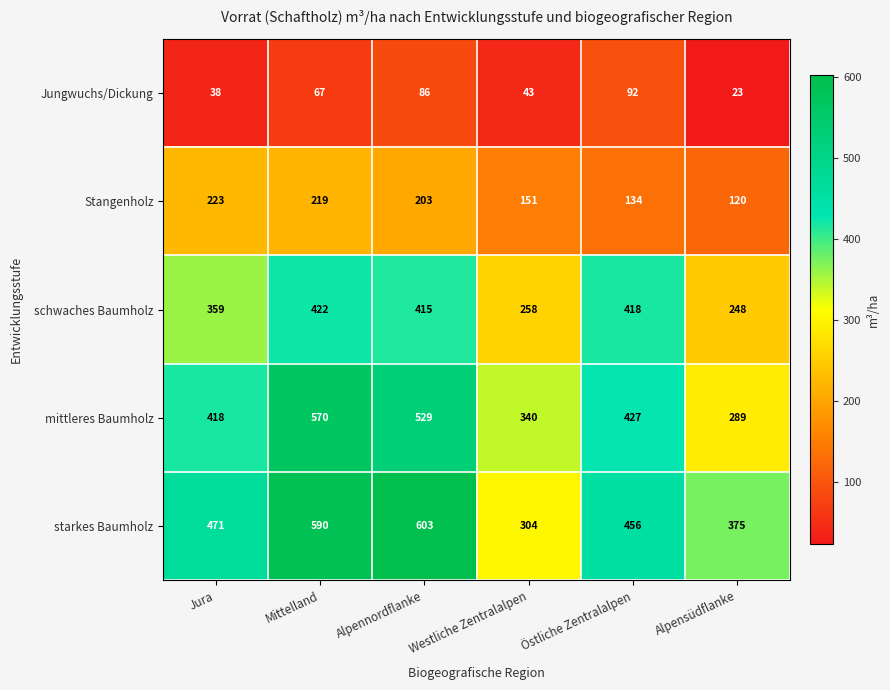

At Alpennordflanke, list the series in order from largest to smallest.

starkes Baumholz, mittleres Baumholz, schwaches Baumholz, Stangenholz, Jungwuchs/Dickung